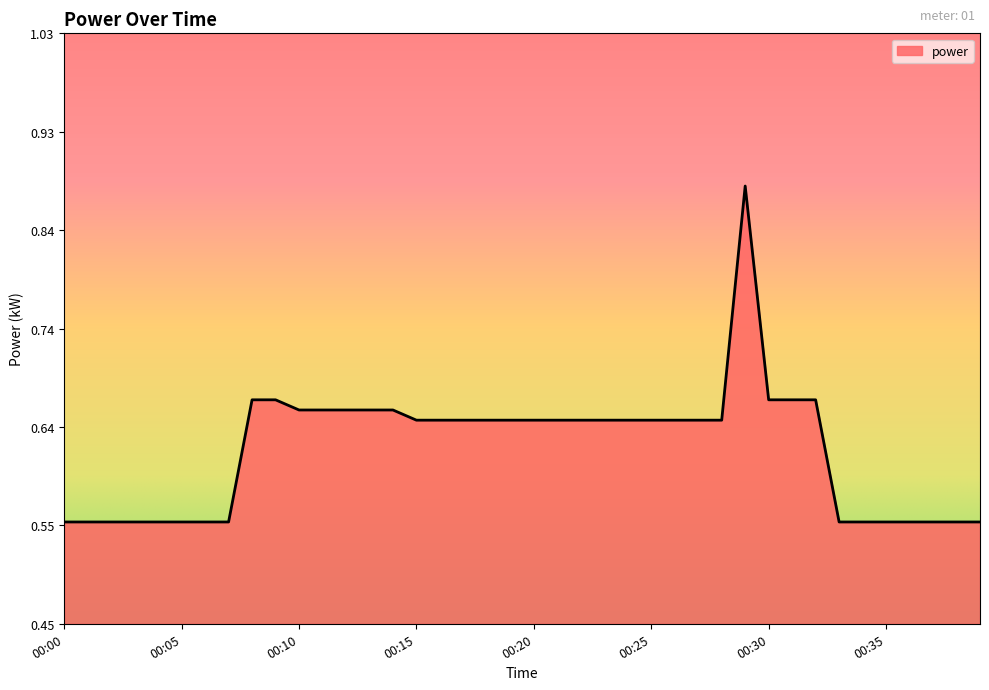

What is the difference between the maximum and minimum values?

0.3